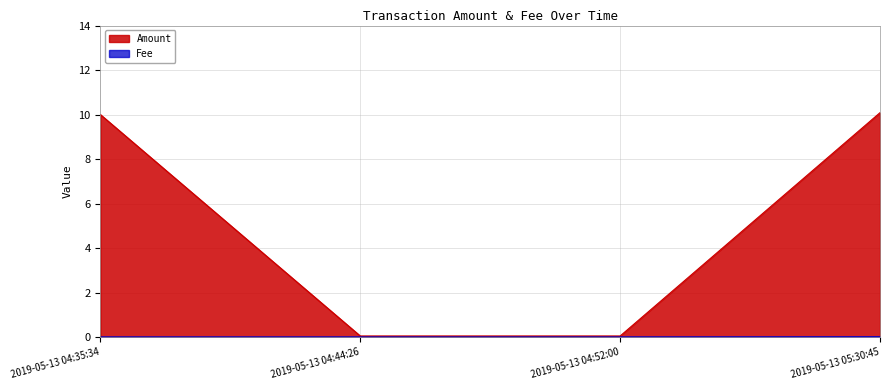

True or false: there are more than 0 points higher than both neighbors.

False